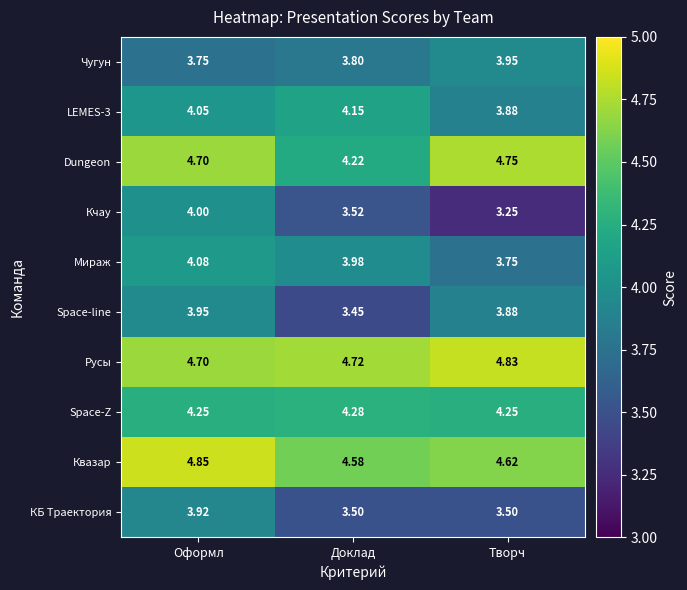

At which label does Кчау reach its minimum?

Творч